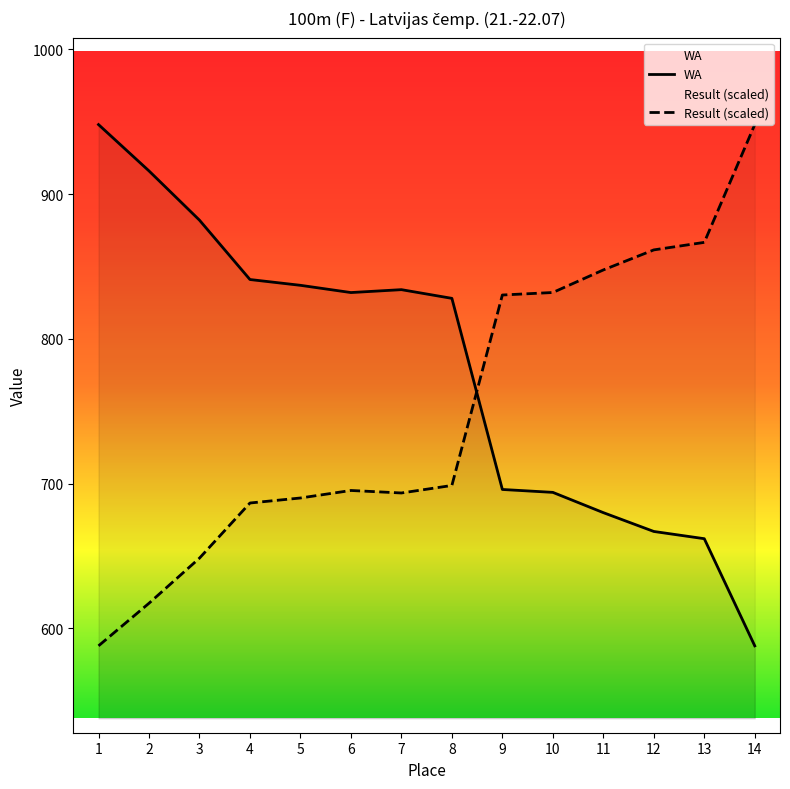

Between 6 and 9, which series saw the biggest shift?

WA